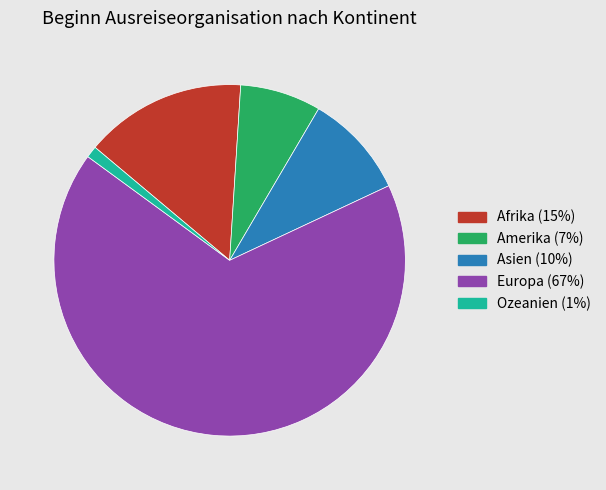

Between Ozeanien (1%) and Asien (10%), which is larger?

Asien (10%)